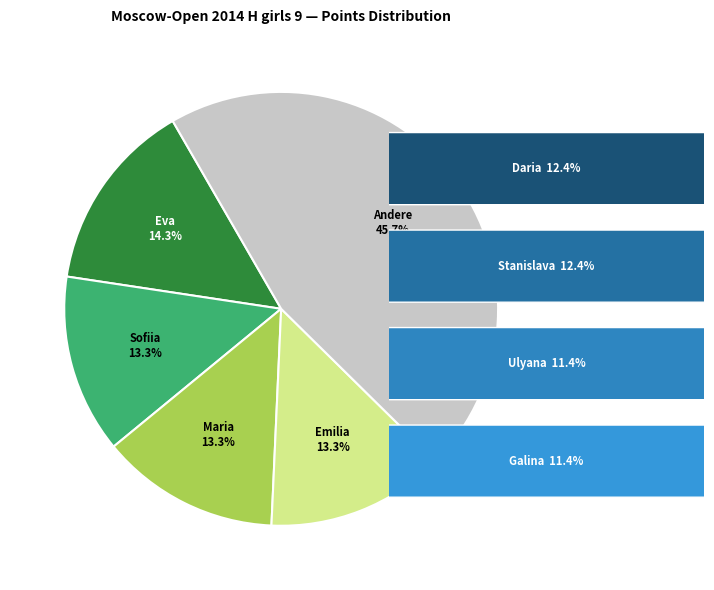

Is there a majority slice in this chart?

No